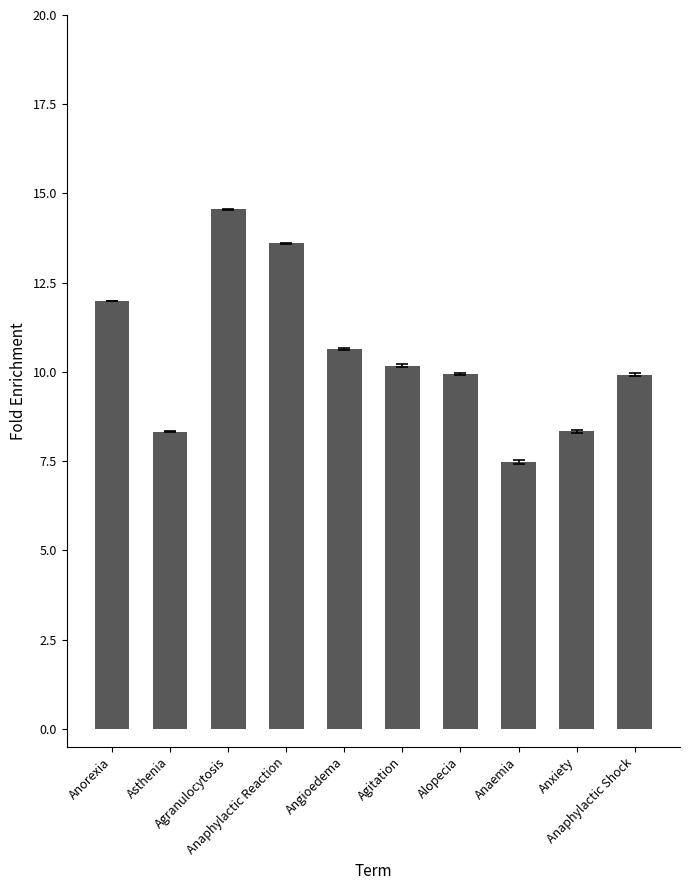

The chart shows a value of 16.0 at Anorexia. True or false?

False